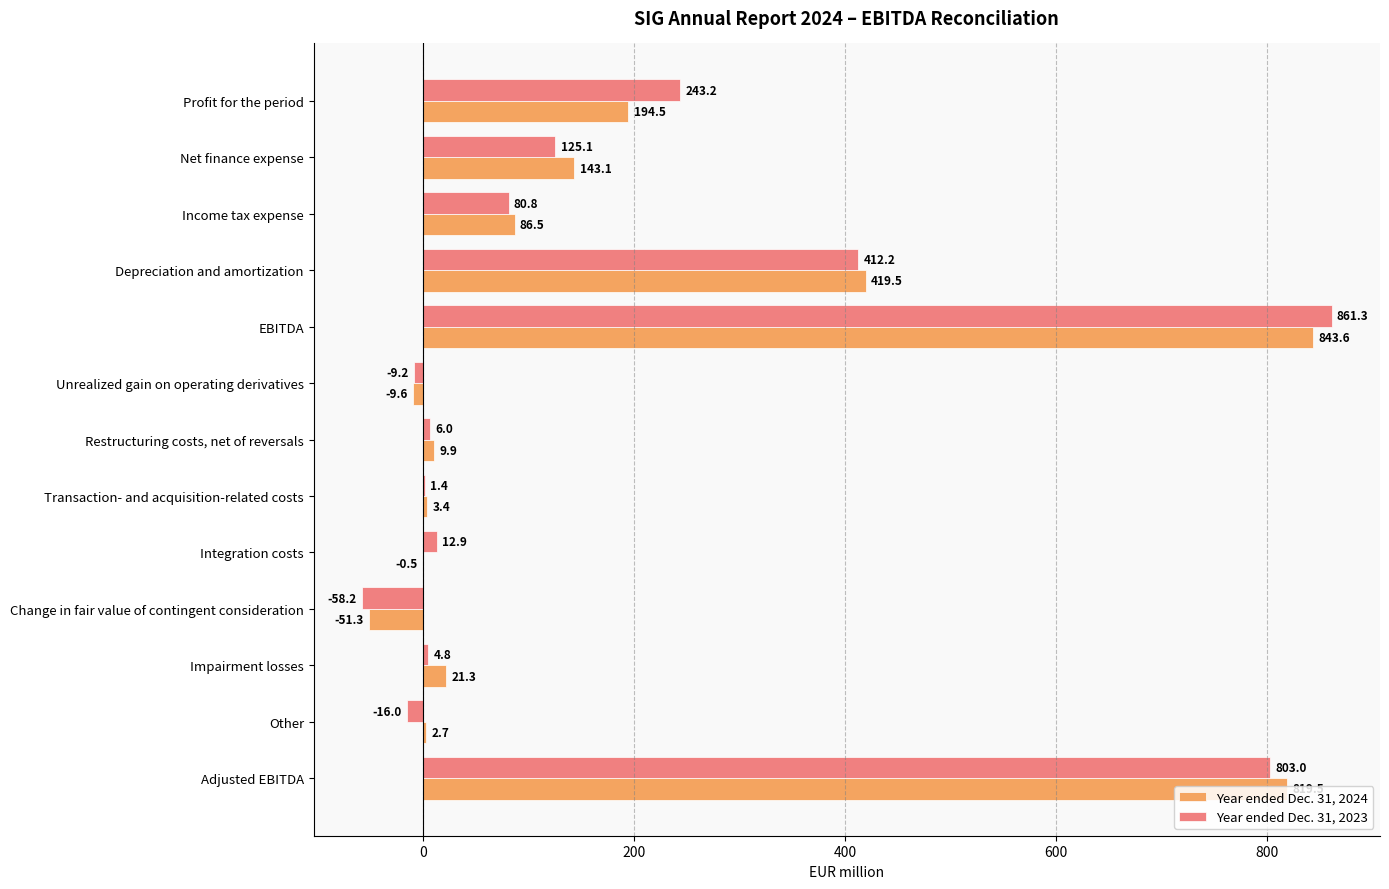

What is the sum of the Year ended Dec. 31, 2024 values at EBITDA and Integration costs?

843.1